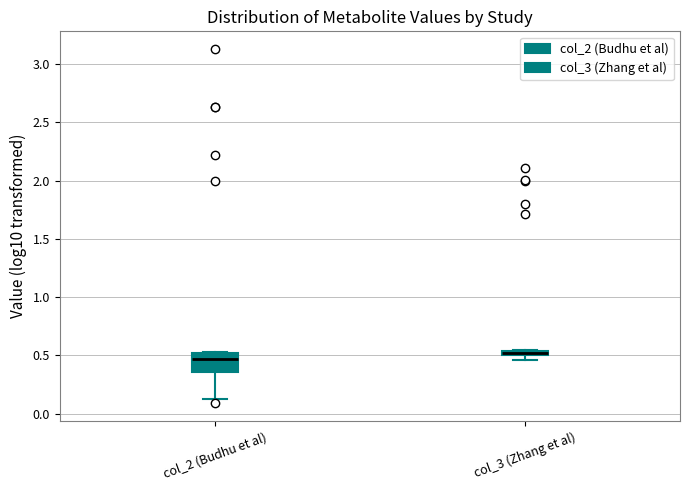

Which box's median line is the lowest?

col_2 (Budhu et al)